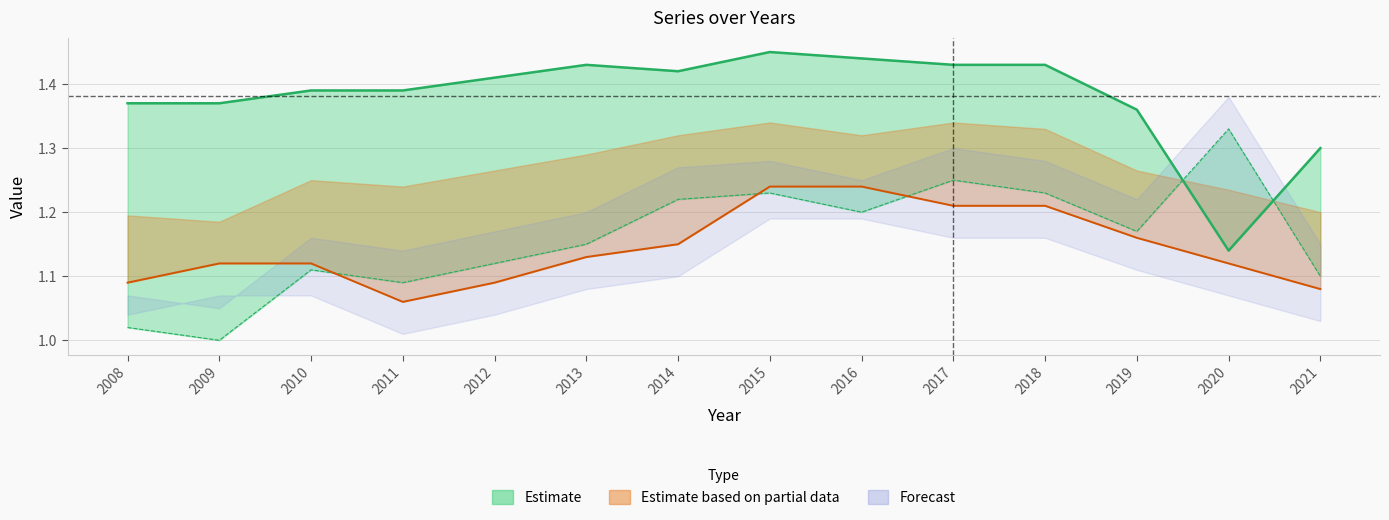

What is the difference between the maximum and minimum values in the s series?

0.2